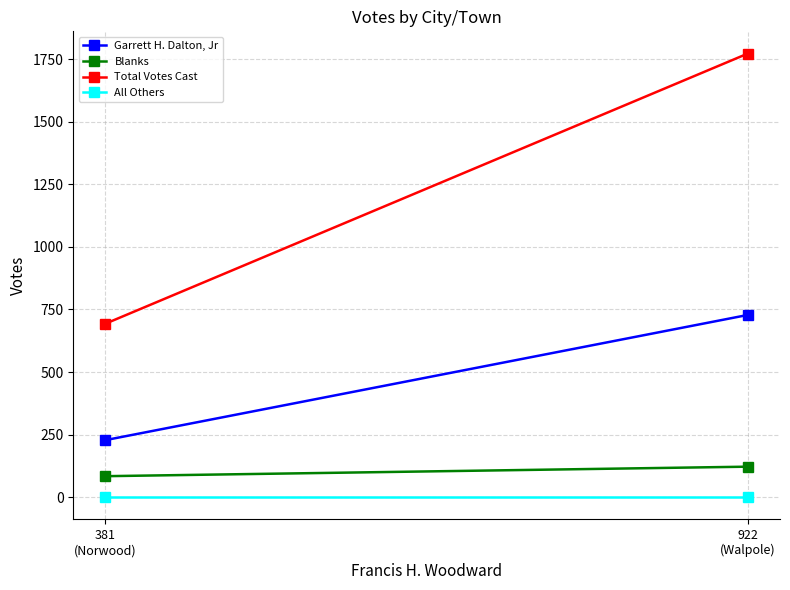

Which series has the largest total across all categories?

Total Votes Cast